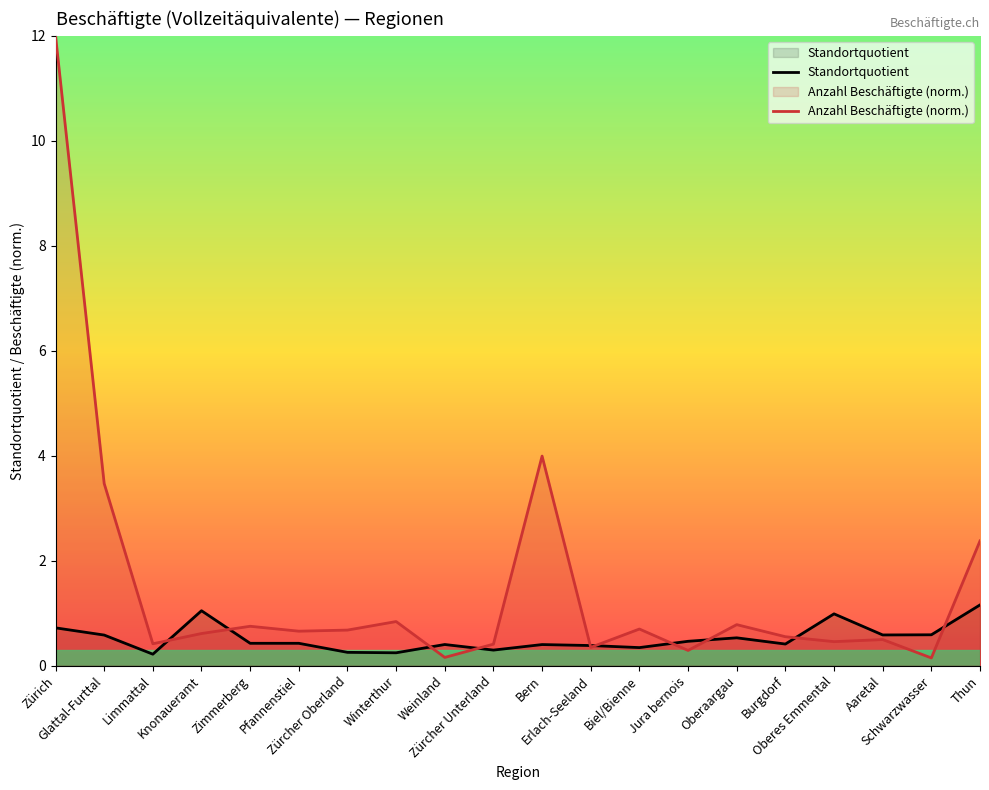

In Anzahl Beschäftigte (norm.), how many points are lower than both neighbors (excluding endpoints)?

7